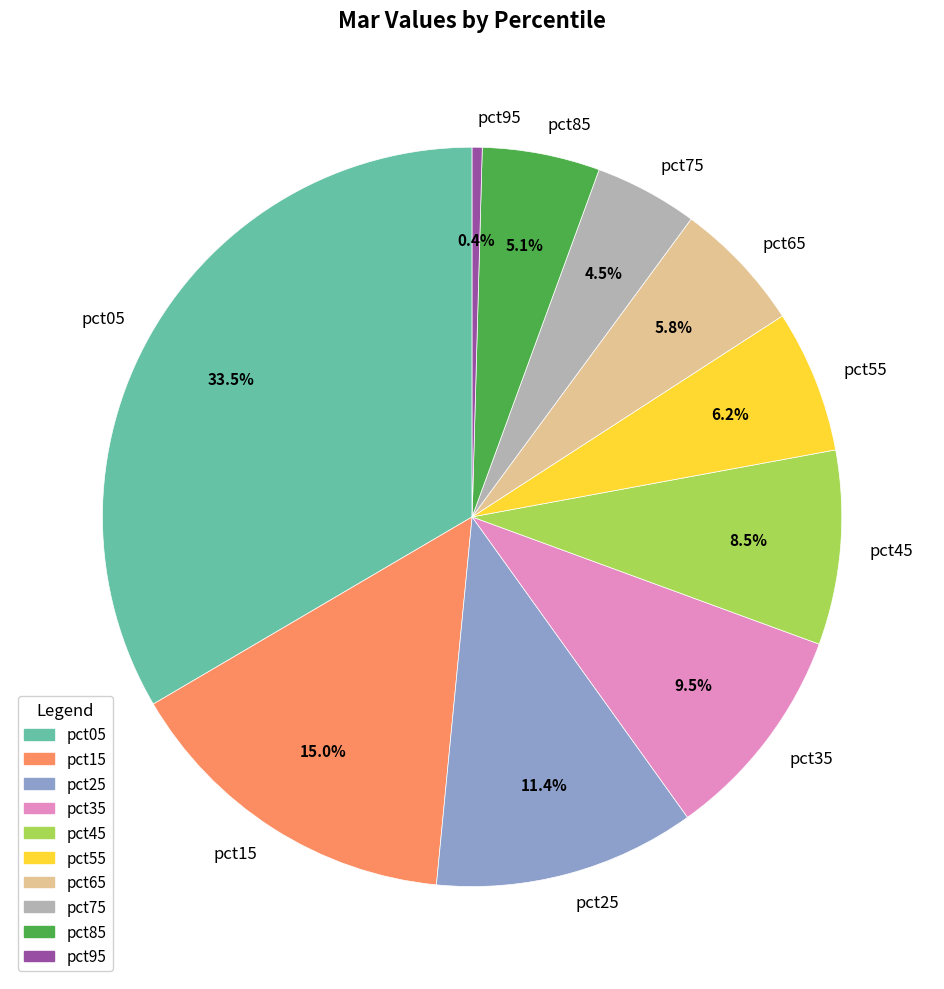

To the nearest percent, what portion does pct65 represent?

6%